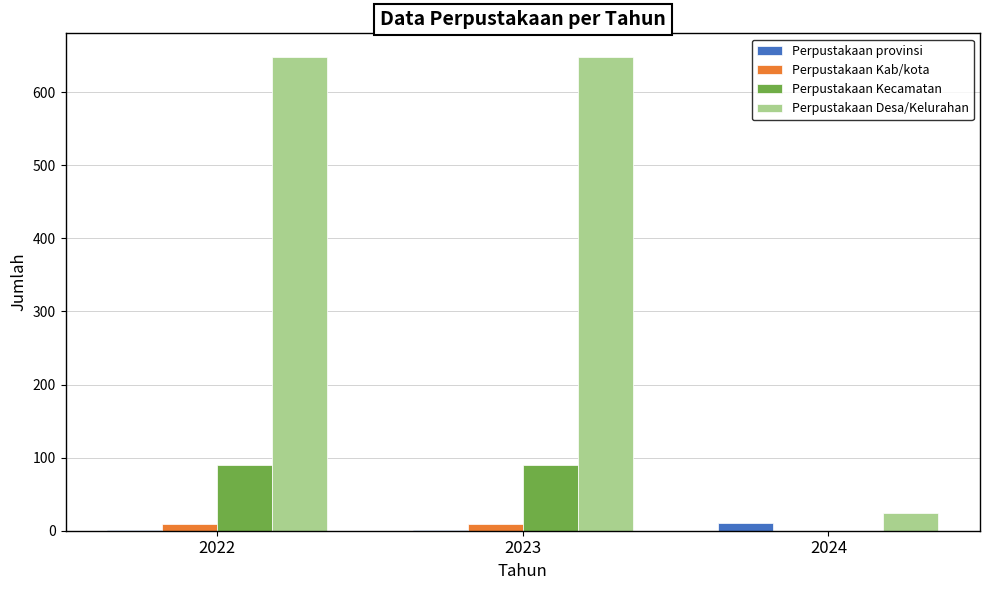

Is it true that Perpustakaan Kecamatan equals -27 at 2024?

False